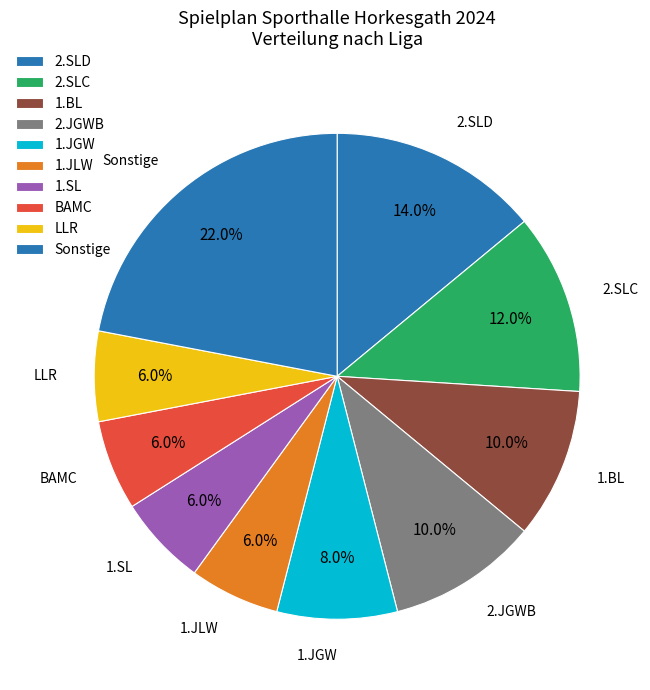

Count the number of slices in the pie.

10